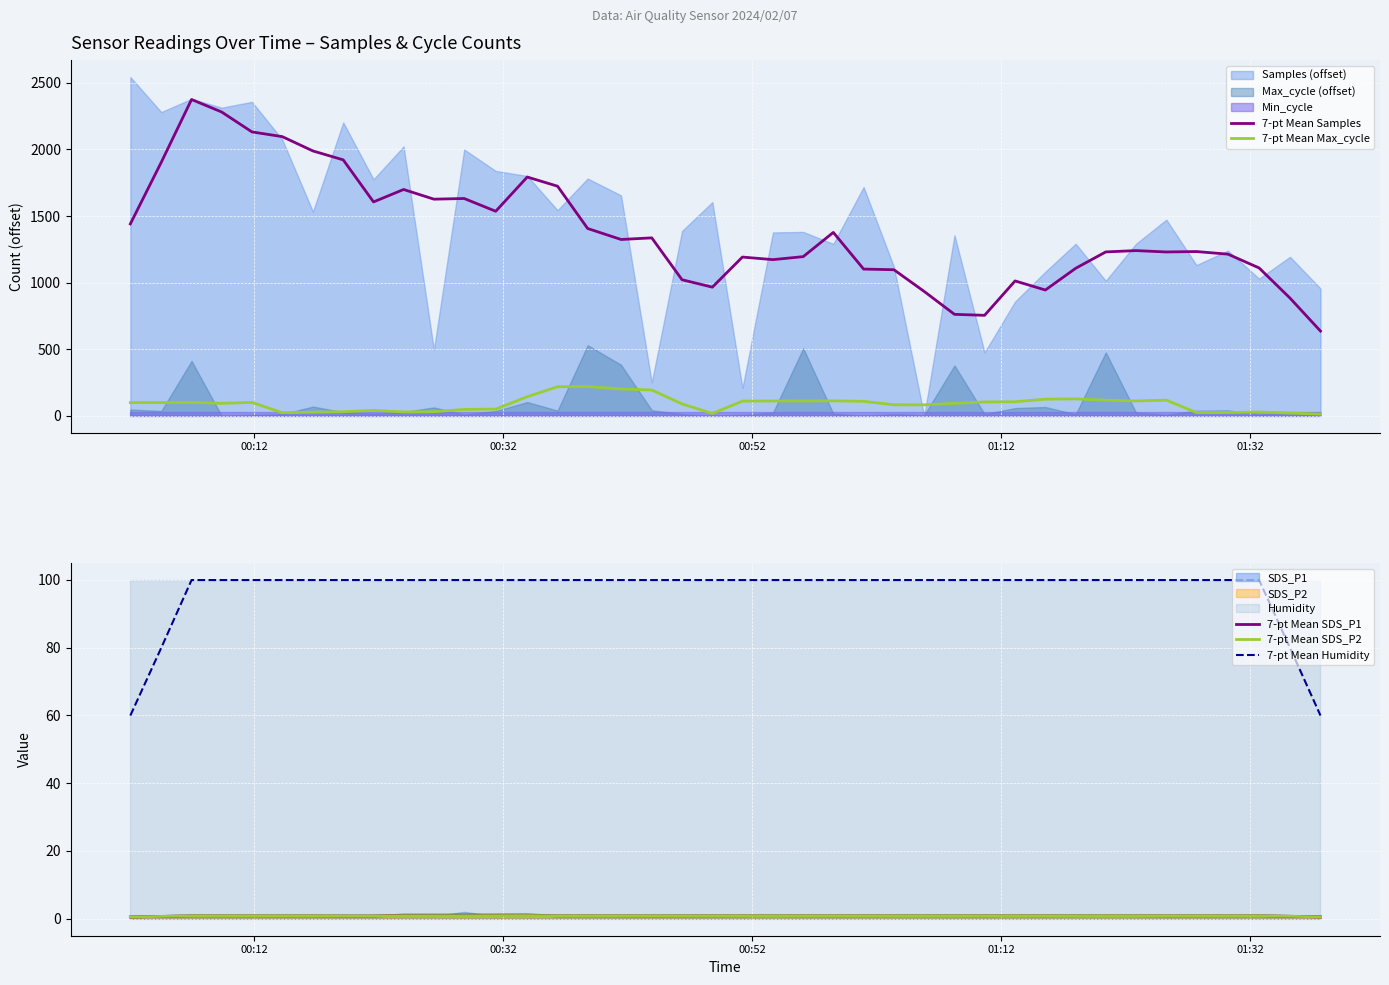

True or false: 7-pt Mean Samples and 7-pt Mean Max_cycle cross at least once.

False